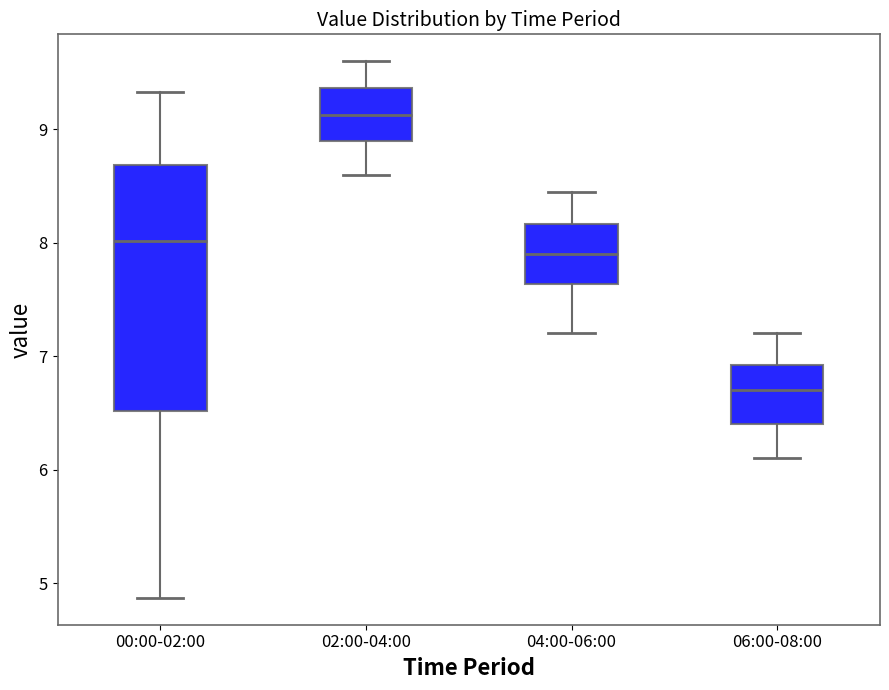

Reading left to right, read every box against the y-axis: the position of its median line, the range the box covers, and the ends of its whiskers. The values are not printed on the chart, so give them approximately, as read against the axis.

00:00-02:00: median 8.0, box 6.5 to 8.7, whiskers 4.9 to 9.3
02:00-04:00: median 9.1, box 8.9 to 9.4, whiskers 8.6 to 9.6
04:00-06:00: median 7.9, box 7.6 to 8.2, whiskers 7.2 to 8.5
06:00-08:00: median 6.7, box 6.4 to 6.9, whiskers 6.1 to 7.2